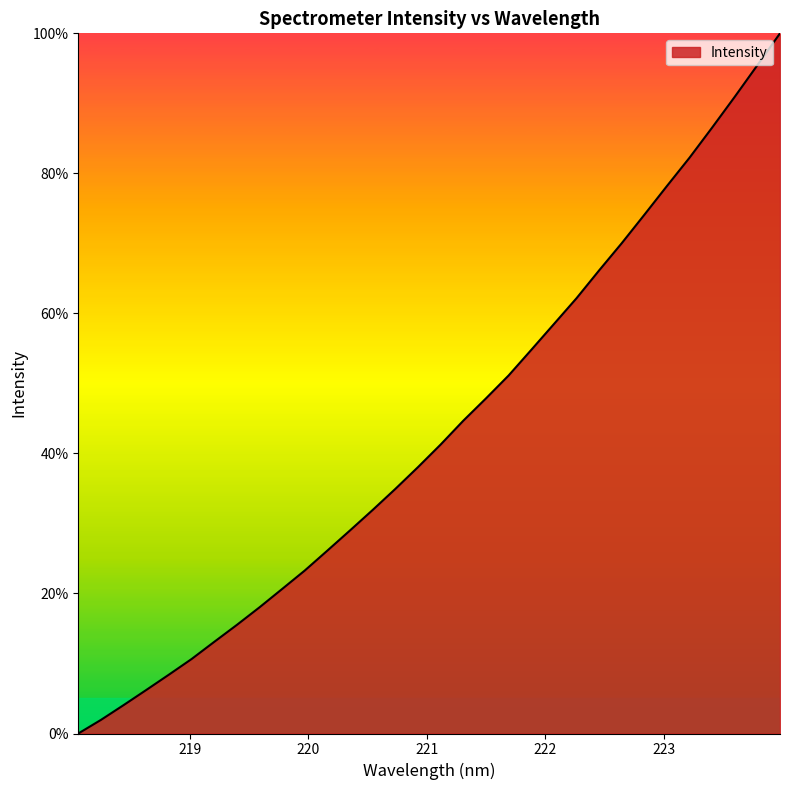

Reading left to right, extract all data points from this chart.

0.0	1.9	4.1	6.2	8.4	10.6	13.1	15.5	18.0	20.6	23.3	26.1	29.0	31.9	34.9	38.1	41.3	44.7	47.9	51.1	54.8	58.5	62.2	66.1	70.0	74.1	78.2	82.2	86.5	90.9	95.5	100.0